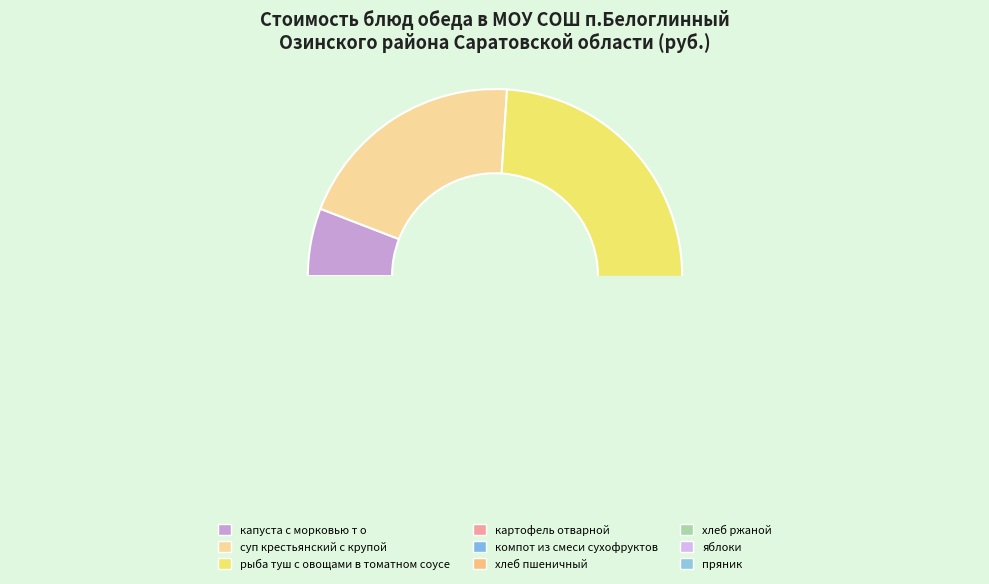

Which category has the biggest portion of the pie?

рыба туш с овощами в томатном соусе